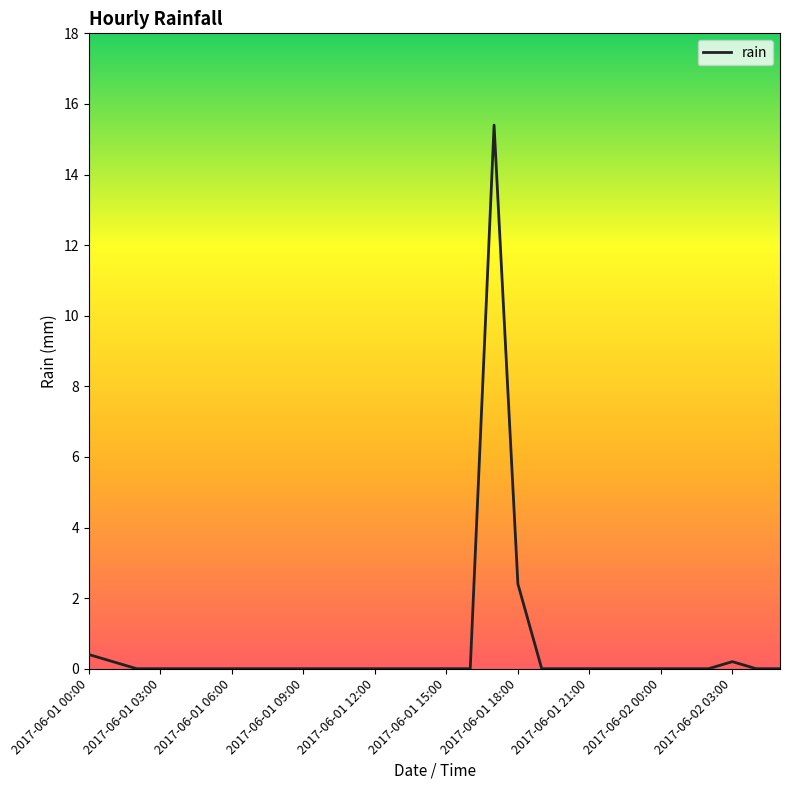

What is the difference between the maximum and minimum values?

15.4